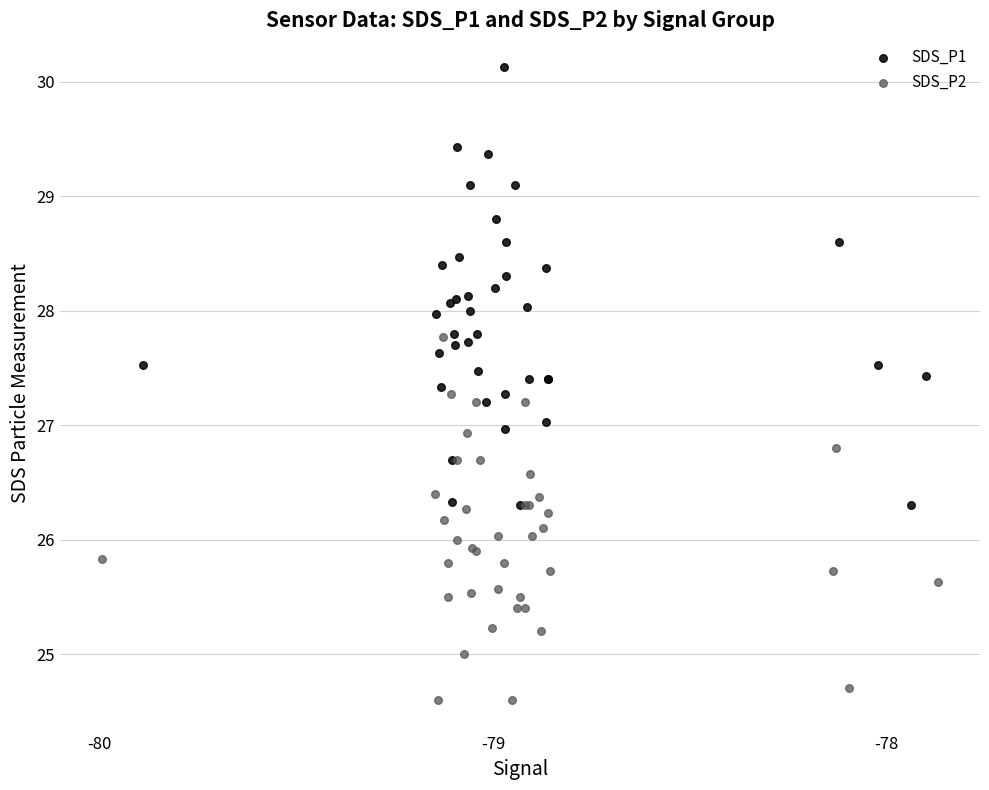

What are all the series names shown in the legend?

SDS_P1, SDS_P2